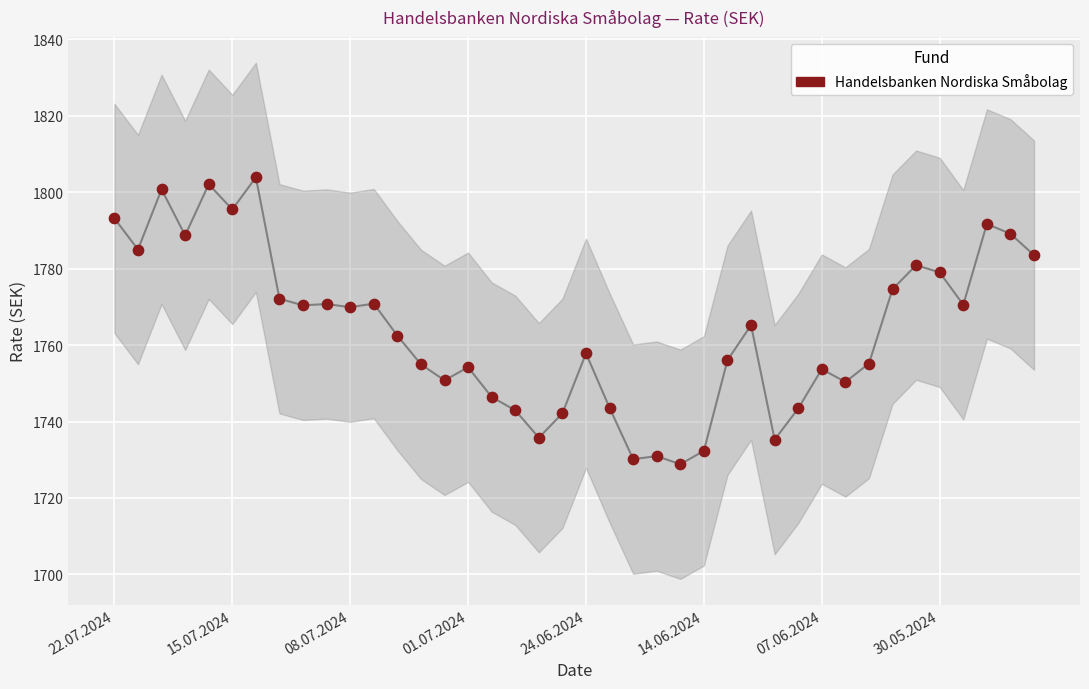

What is the range of Y values (max minus min)?

75.1